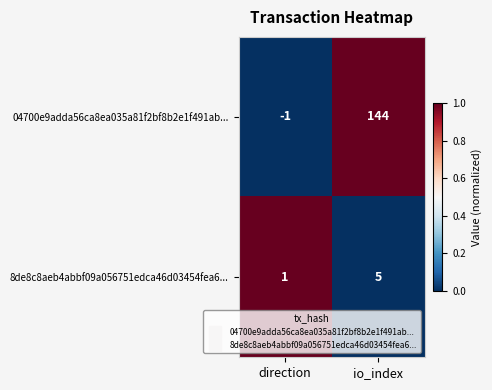

Is it true that 8de8c8aeb4abbf09a056751edca46d03454fea6... equals 1 at direction?

True